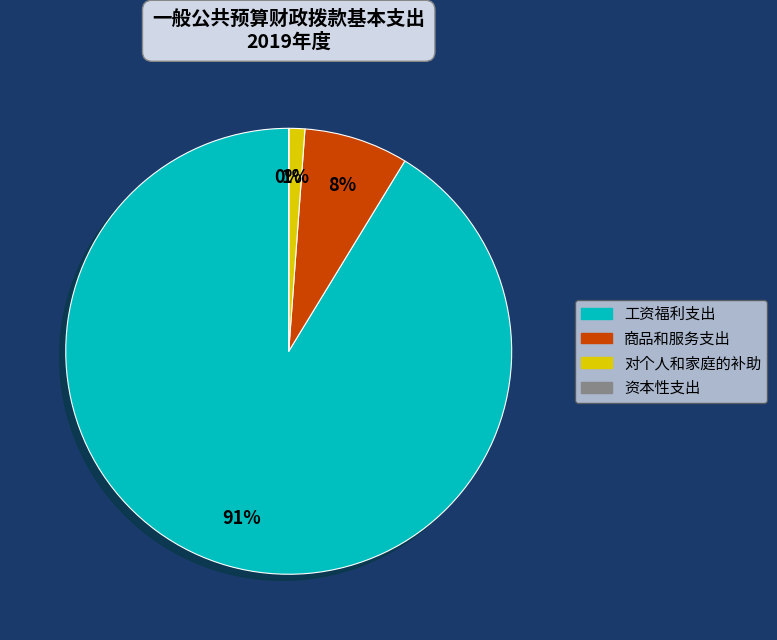

Which slice represents more than half of the pie?

工资福利支出